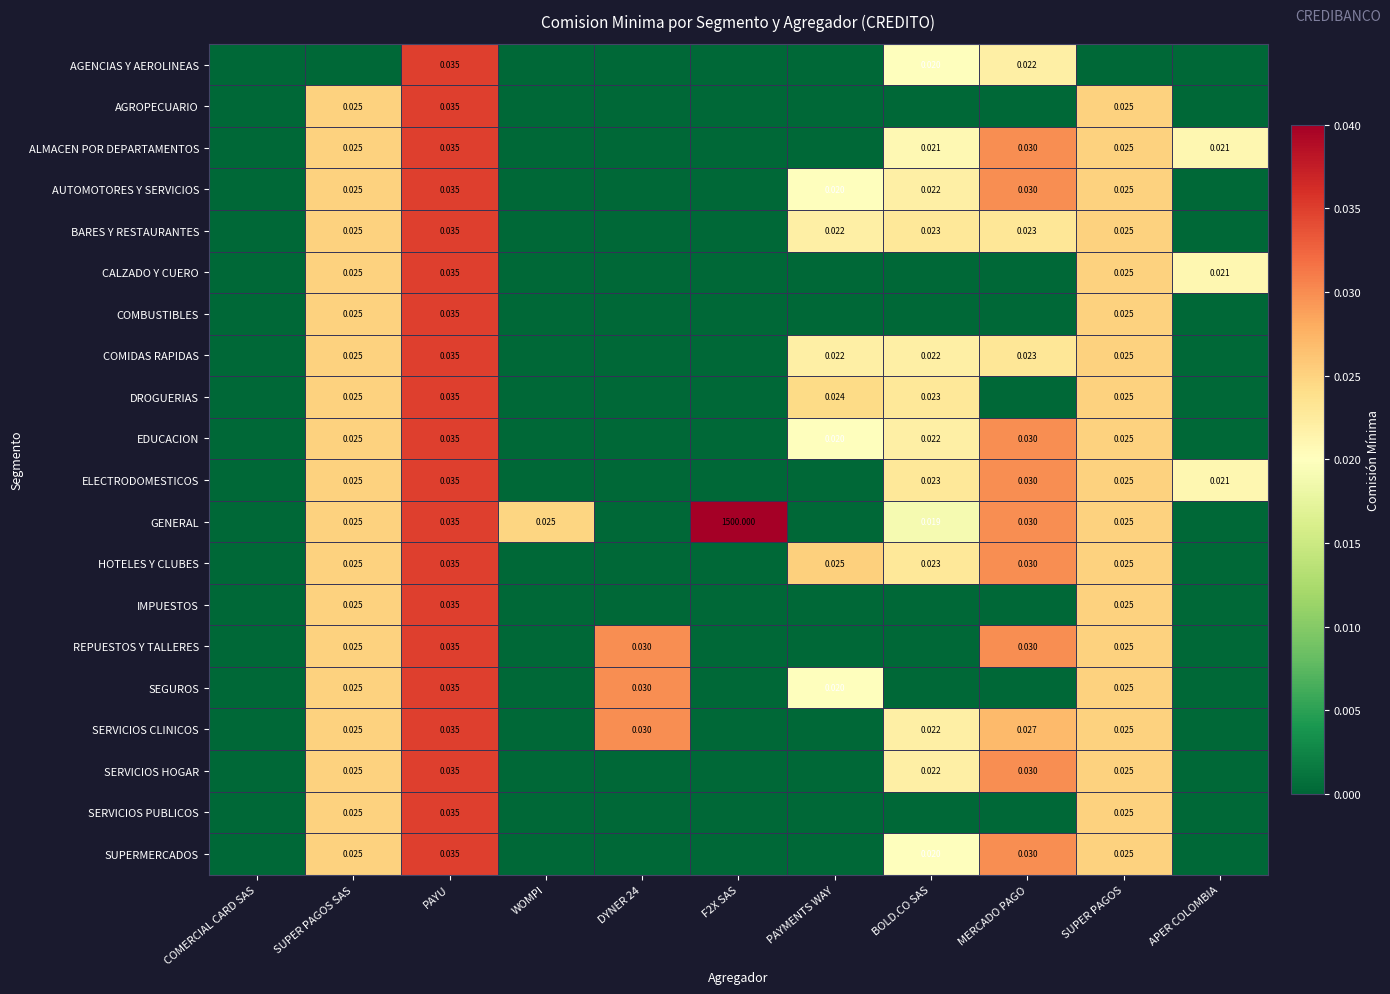

True or false: SERVICIOS PUBLICOS has a value of 0.0 at SUPER PAGOS.

False